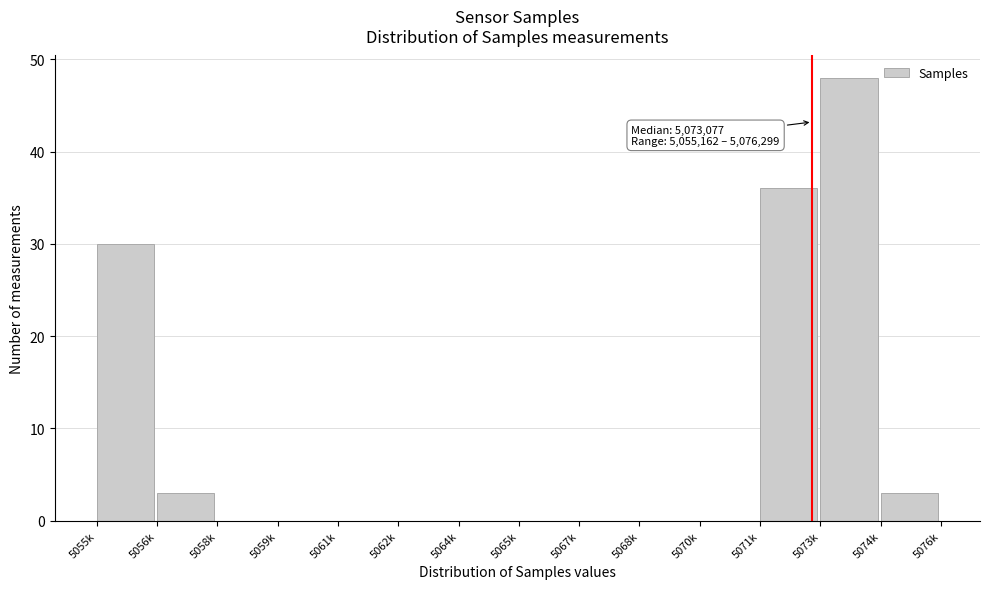

Reading right to left, what are all the values shown in this chart?

5074k=3	5073k=48	5071k=36	5070k=0	5068k=0	5067k=0	5065k=0	5064k=0	5062k=0	5061k=0	5059k=0	5058k=0	5056k=3	5055k=30